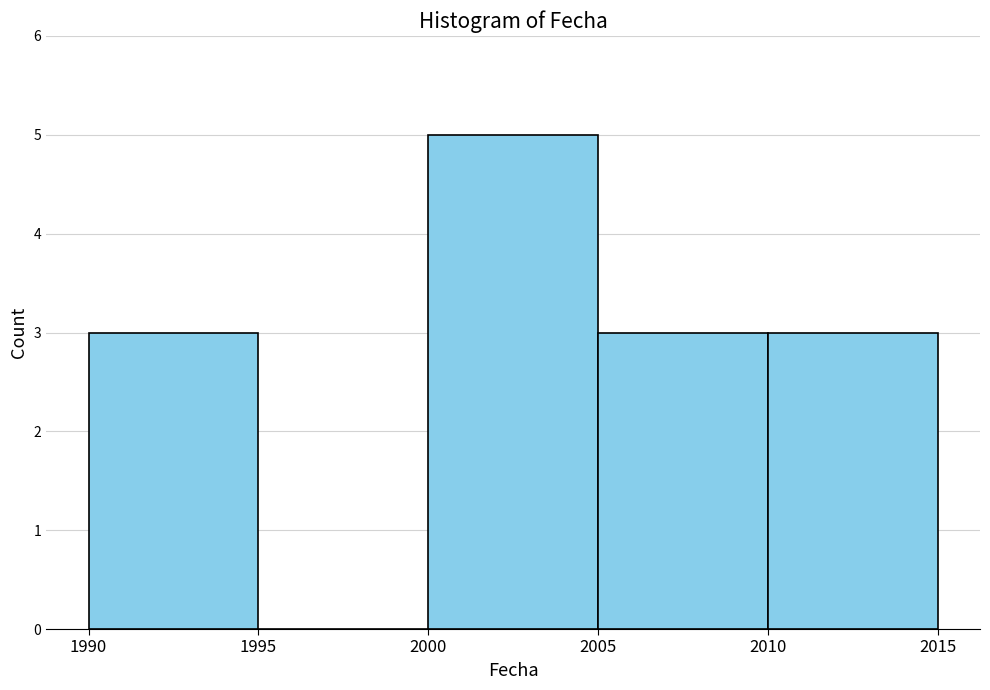

Reading left to right, transcribe this chart: for each bar, give the range it covers on the x-axis and its height. The values are not printed on the chart, so give them approximately, as read against the axis.

1990 to 1995: 3
1995 to 2000: 0
2000 to 2005: 5
2005 to 2010: 3
2010 to 2015: 3